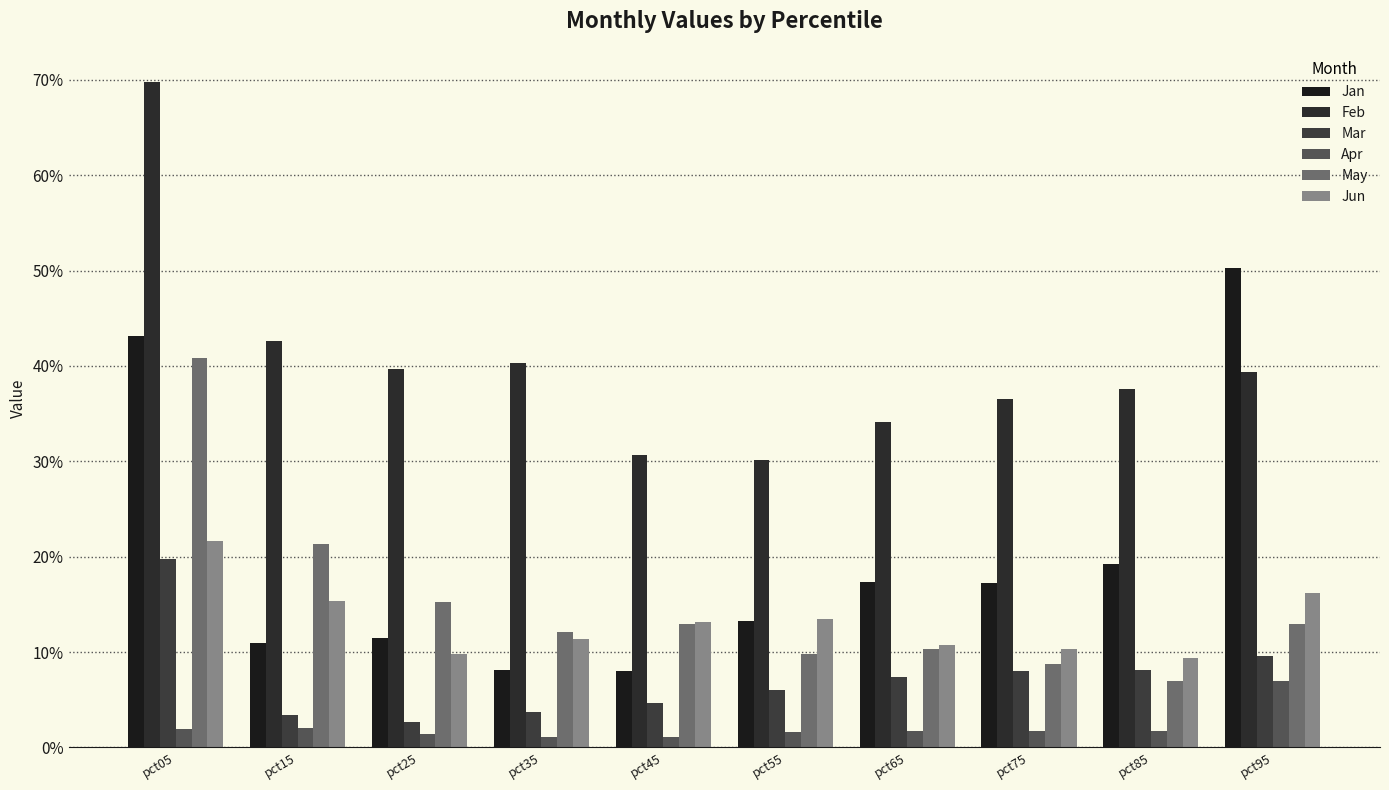

At how many categories does at least one series exceed 0?

10